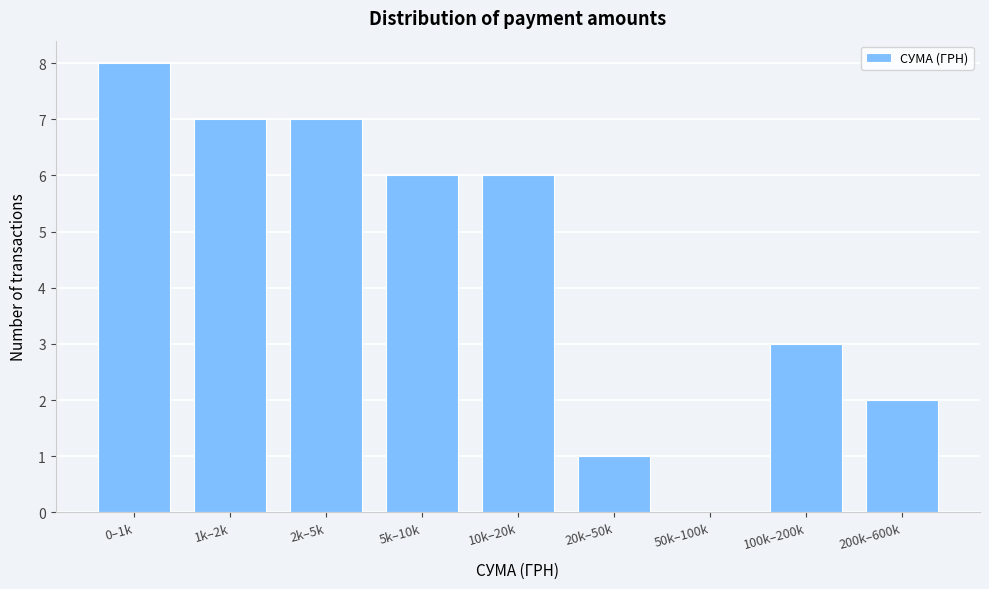

Reading left to right, what are all the values shown in this chart?

0–1k=8	1k–2k=7	2k–5k=7	5k–10k=6	10k–20k=6	20k–50k=1	50k–100k=0	100k–200k=3	200k–600k=2